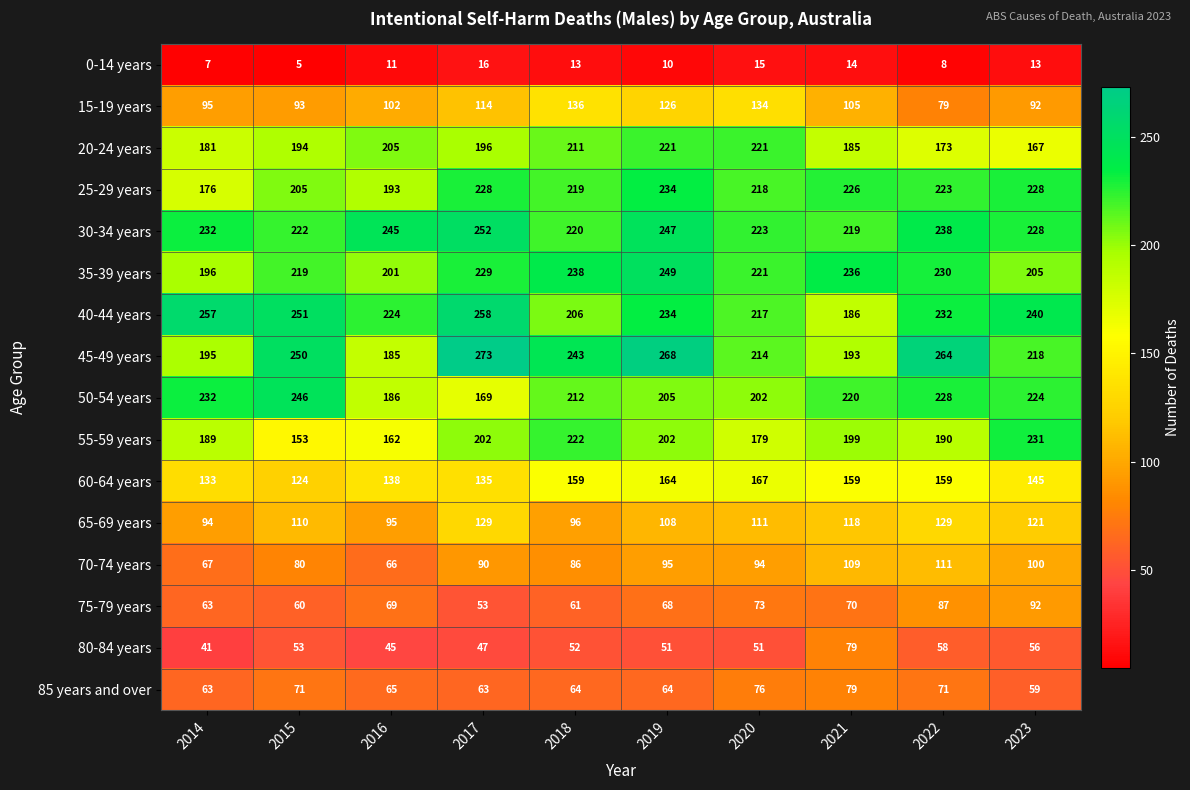

True or false: 25-29 years has a value of 44 at 2015.

False